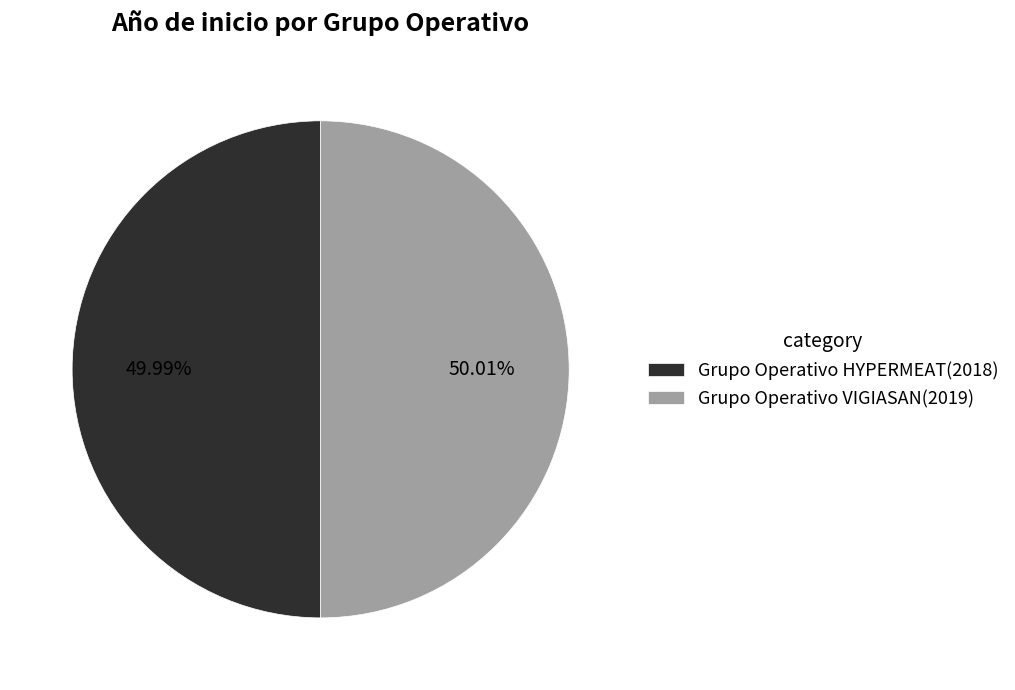

Approximately how many times larger is the value at Grupo Operativo VIGIASAN compared to Grupo Operativo HYPERMEAT?

1.0